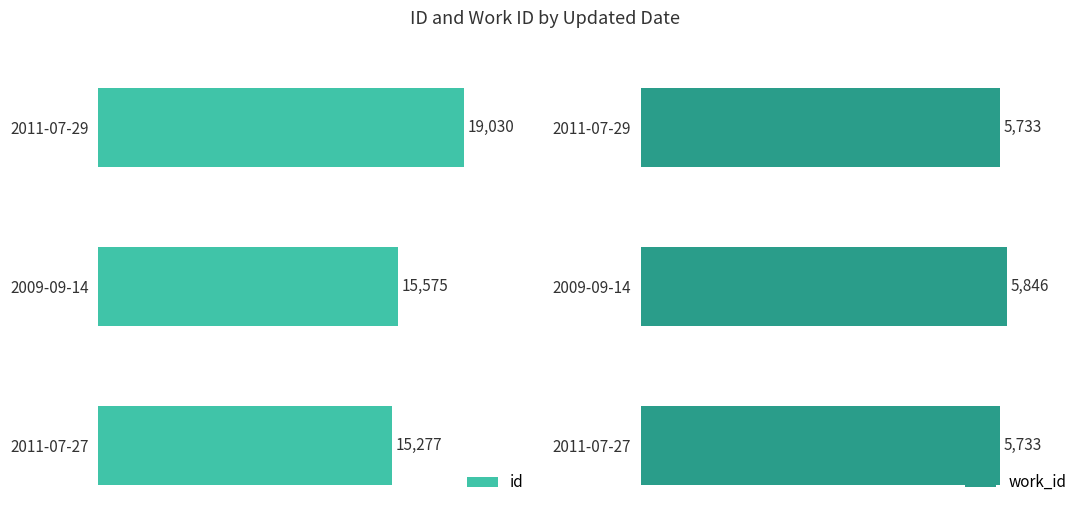

Rank the categories by id value from lowest to highest.

2011-07-27, 2009-09-14, 2011-07-29